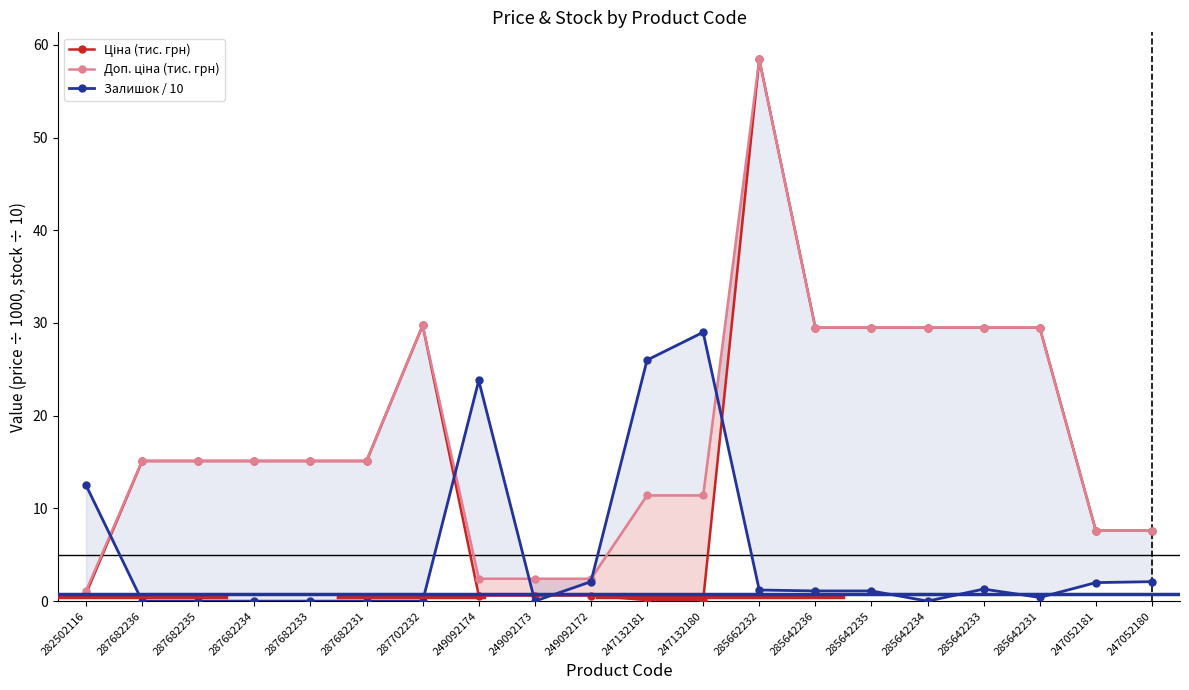

How many series are shown in this chart?

3